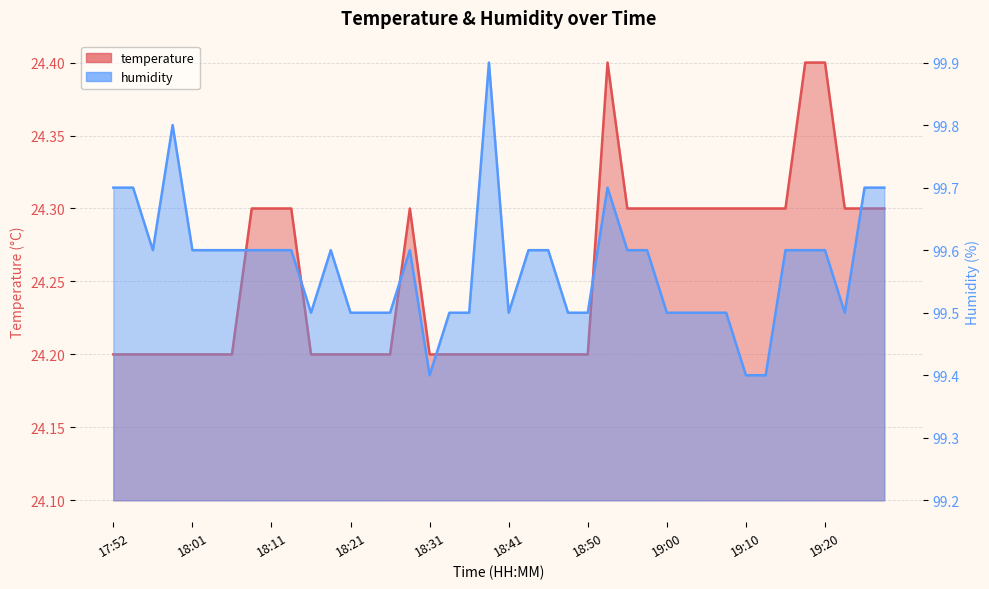

Between 18:31 and 18:50, which is larger?

18:31